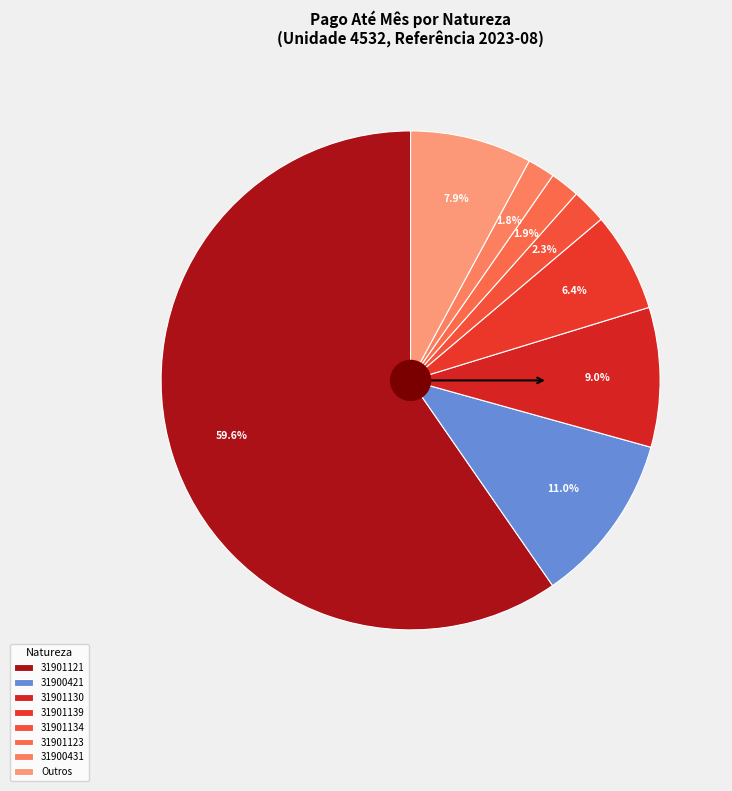

Which slice is the largest?

31901121